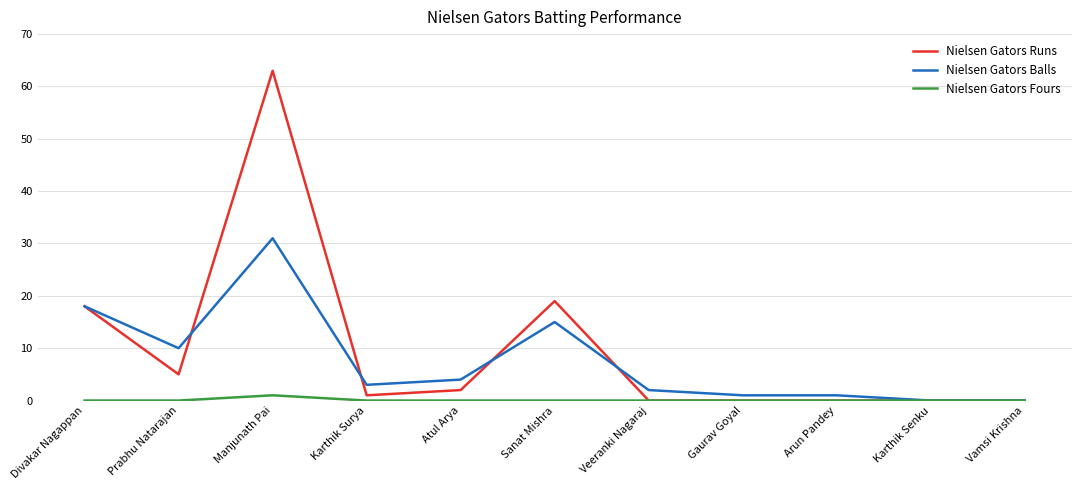

Rank the series by their maximum value, from highest to lowest.

Nielsen Gators Runs, Nielsen Gators Balls, Nielsen Gators Fours